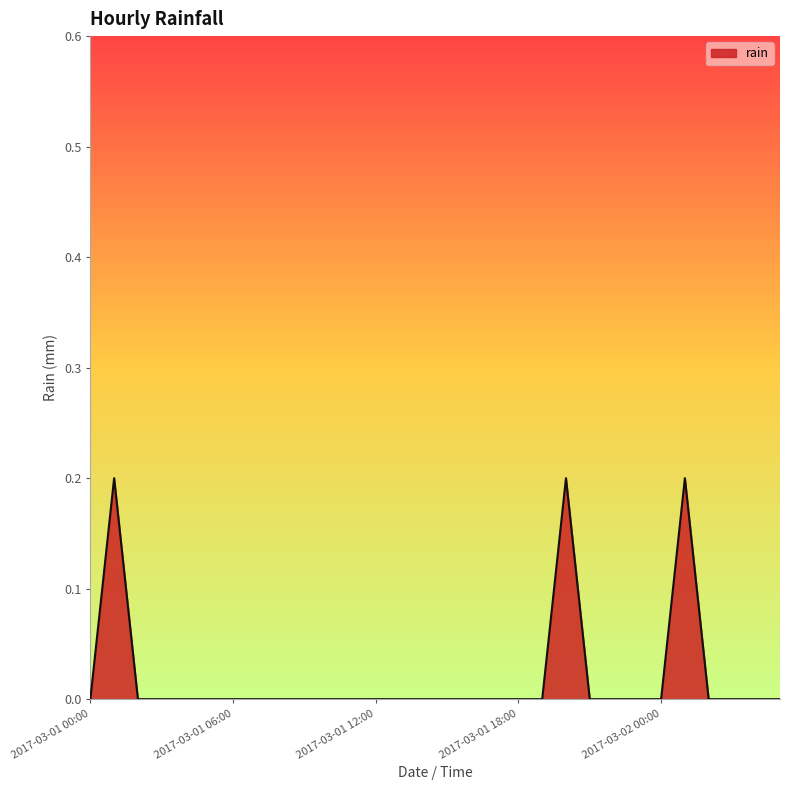

How many values are between 0 and 1?

30